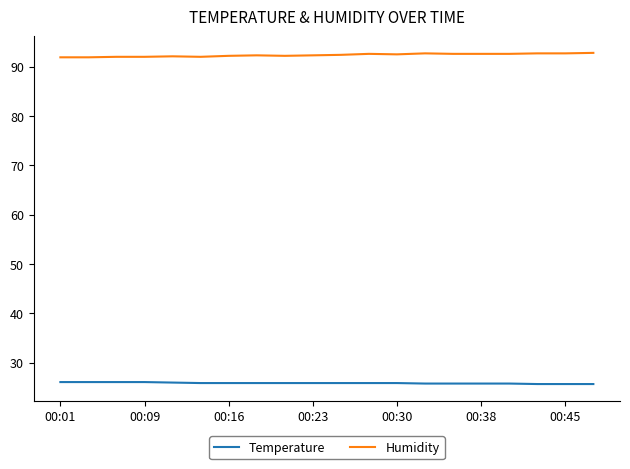

What is the highest value of the Humidity series?

92.8